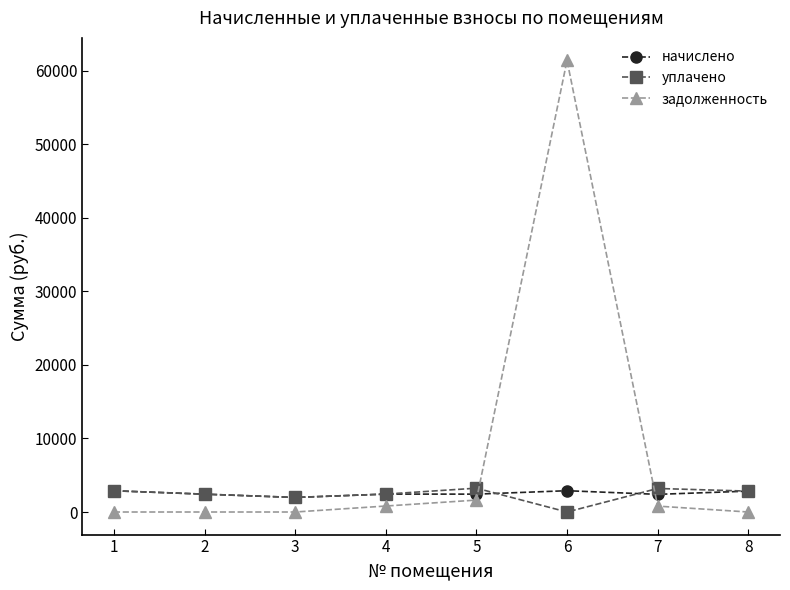

What is the lowest value of the начислено series?

1979.6